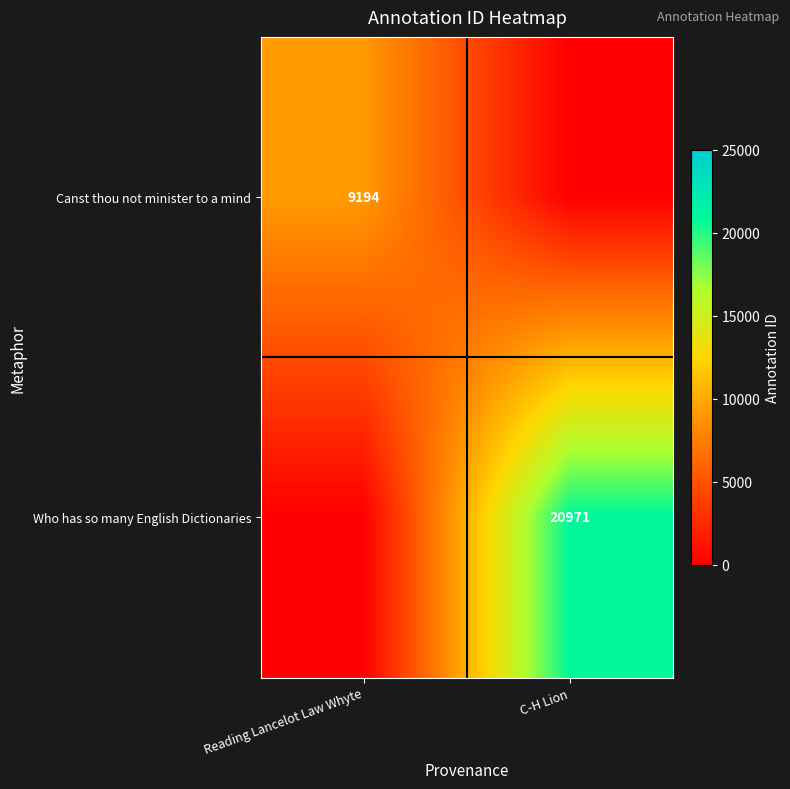

True or false: Canst thou not minister to a mind has a value of 9194 at Reading Lancelot Law Whyte.

True